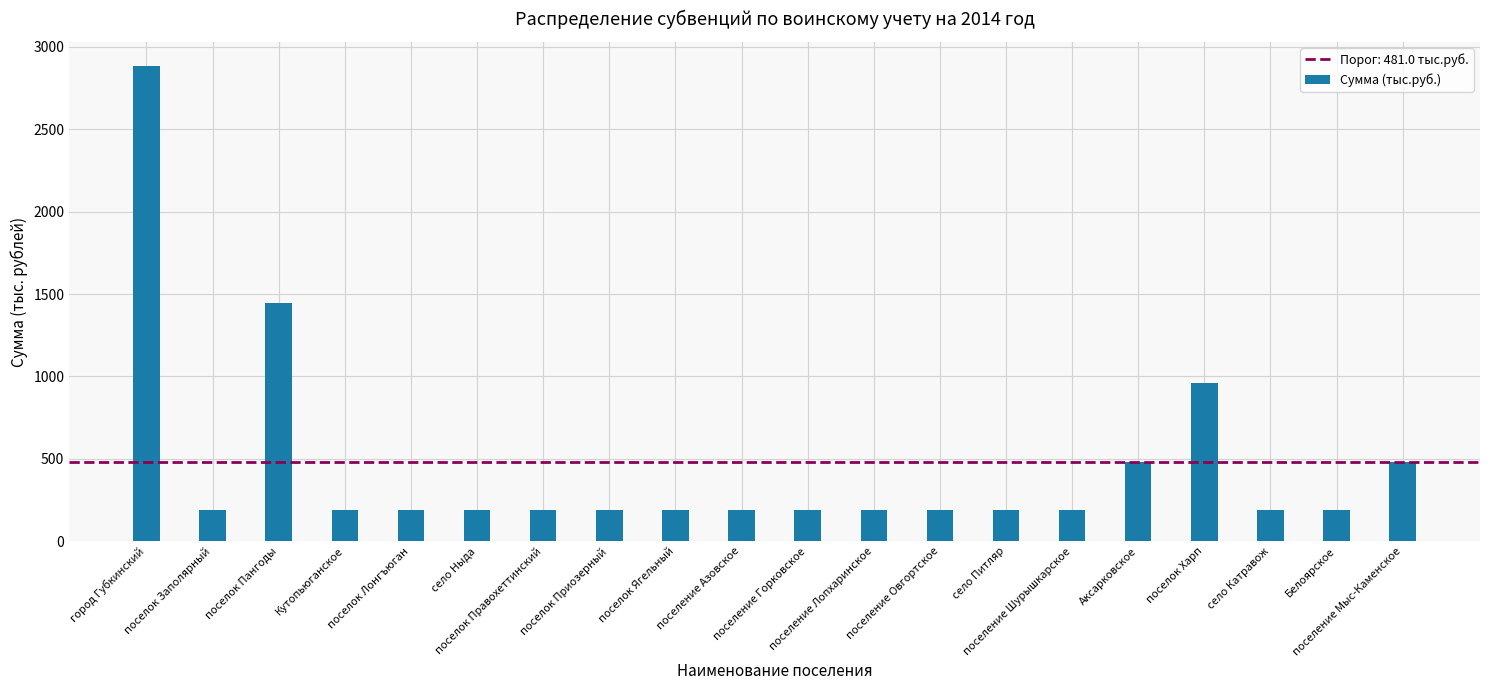

Reading left to right, list all the values displayed in this chart.

2886	190	1445	190	190	191	190	190	190	190	190	190	191	191	191	481	962	190	190	482